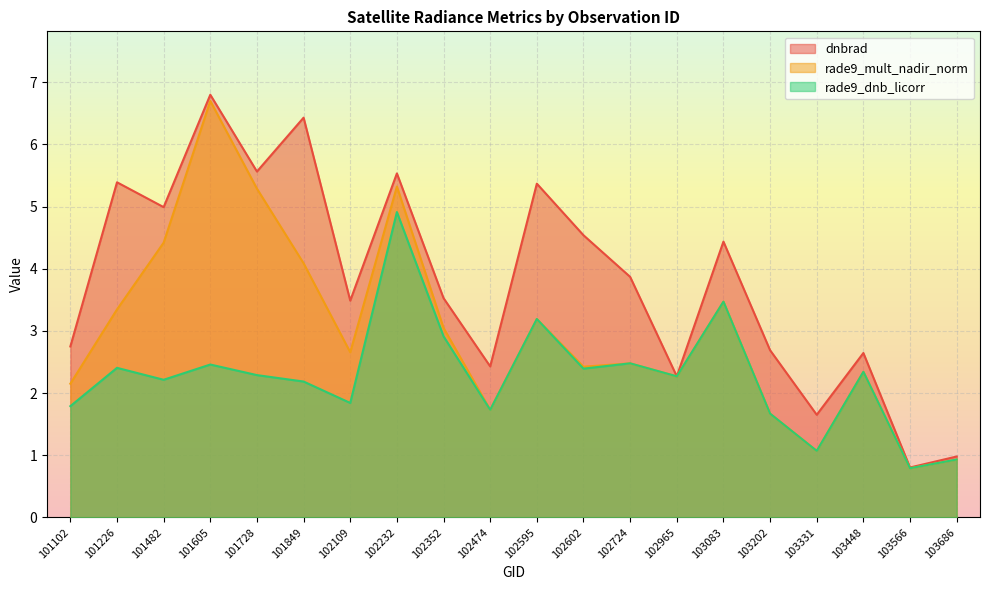

Which series has the widest spread of values?

dnbrad